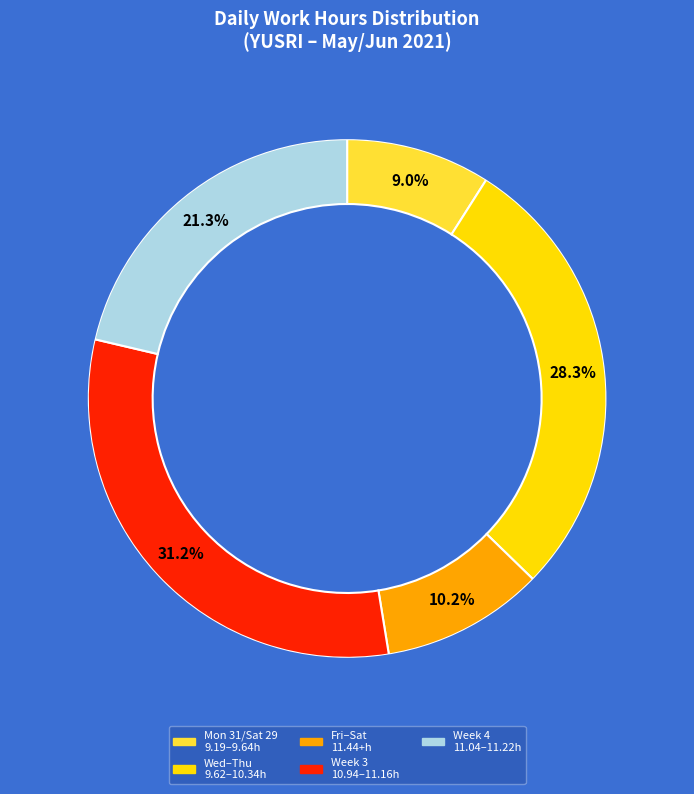

What is the smallest slice in the pie chart?

Mon 31